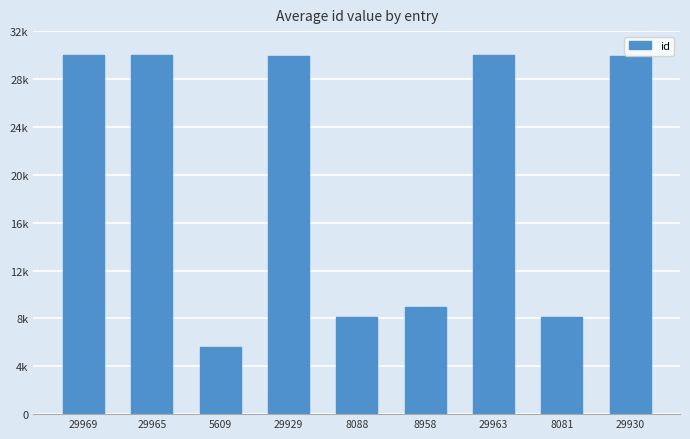

What is the difference between the second highest and second lowest values?

21884